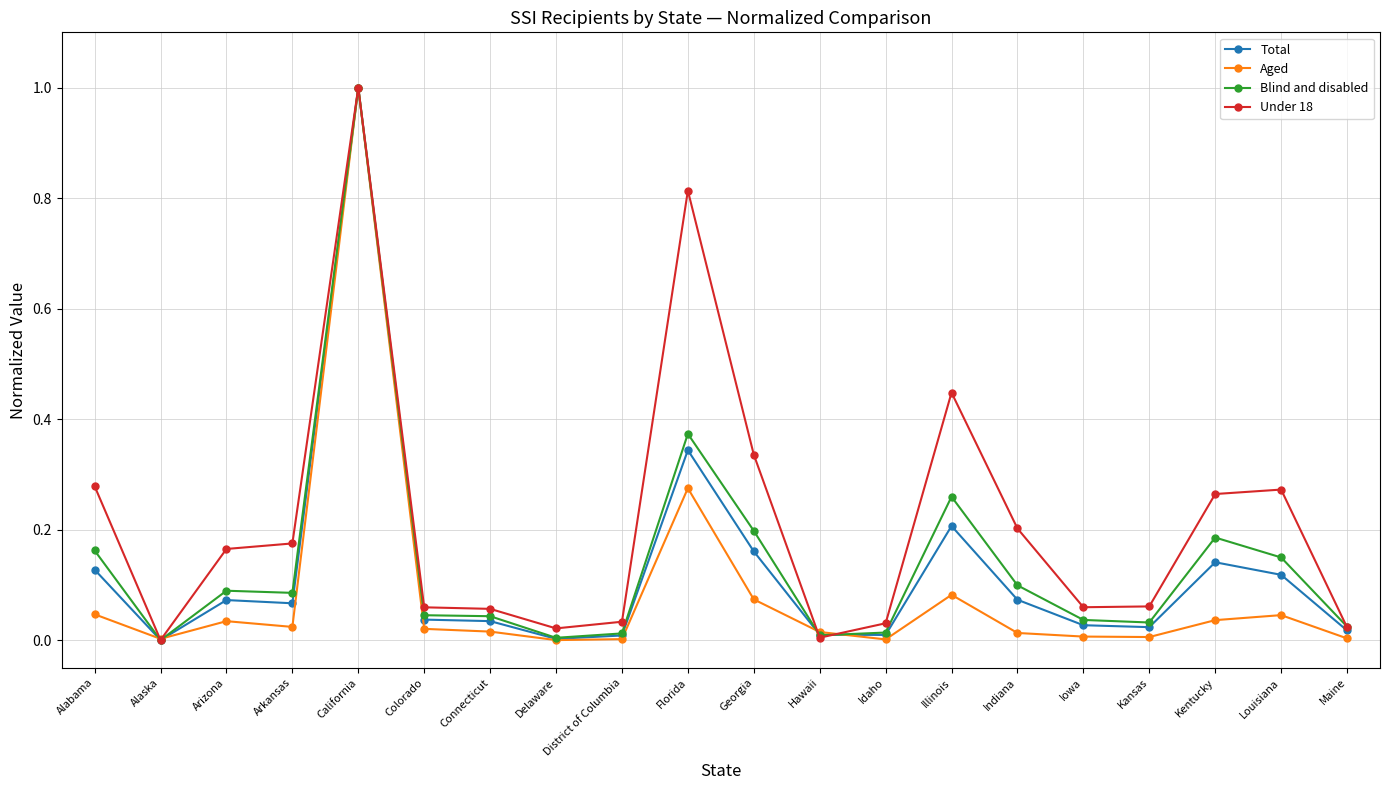

What is the difference between the maximum and minimum values in the Total series?

1.0